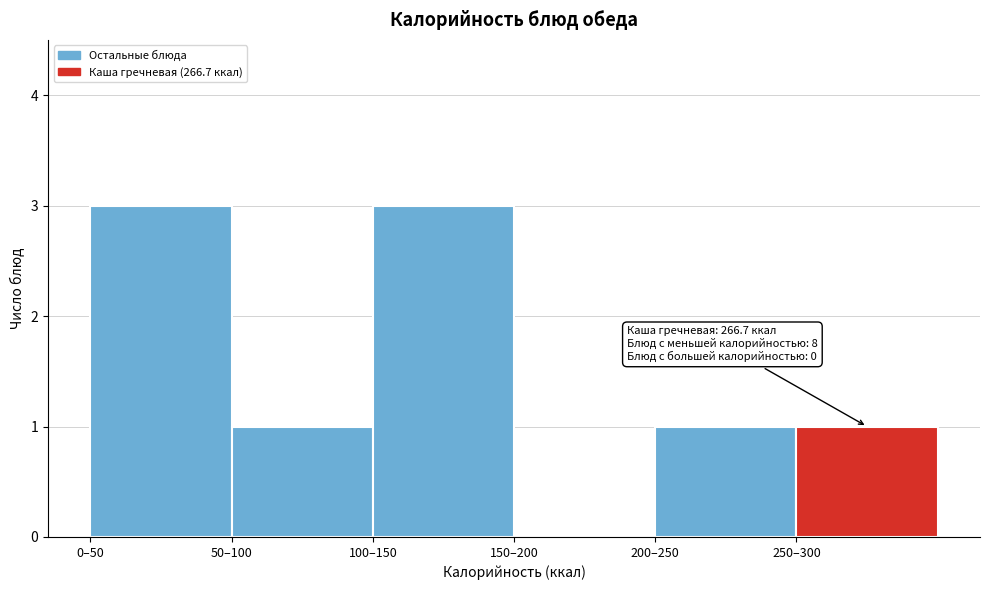

Reading left to right, what are all the values shown in this chart?

0–50=3	50–100=1	100–150=3	150–200=0	200–250=1	250–300=1